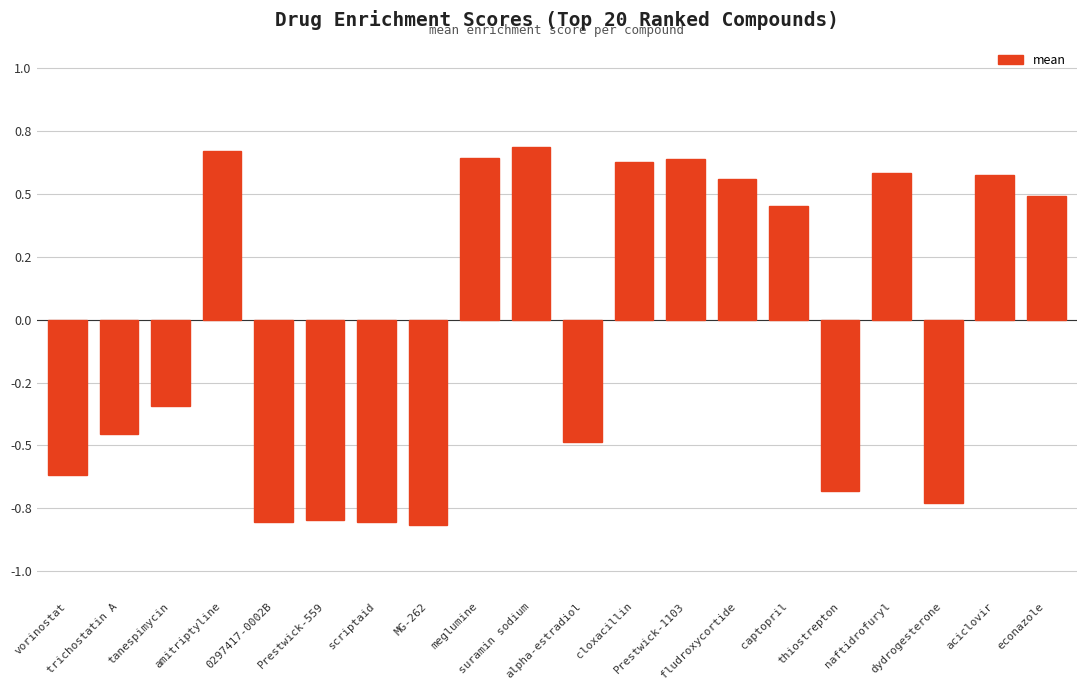

What is the label of the 2nd bar from the left?

trichostatin A